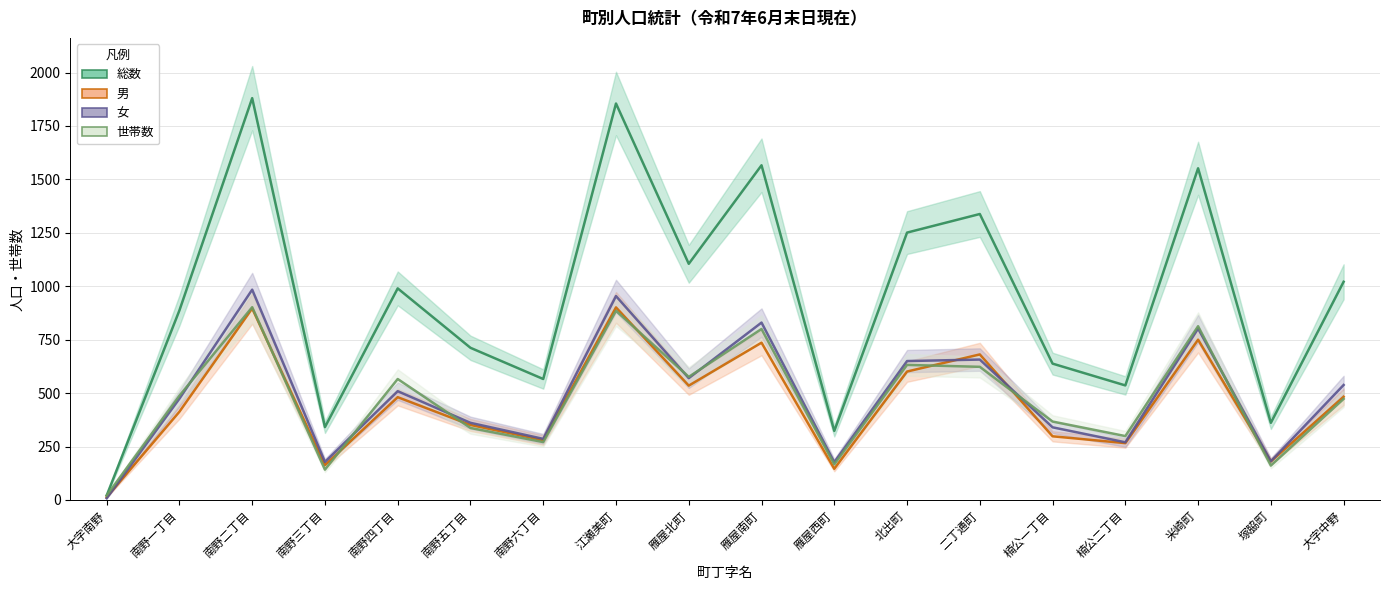

Rank the series by their maximum value, from lowest to highest.

男, 世帯数, 女, 総数